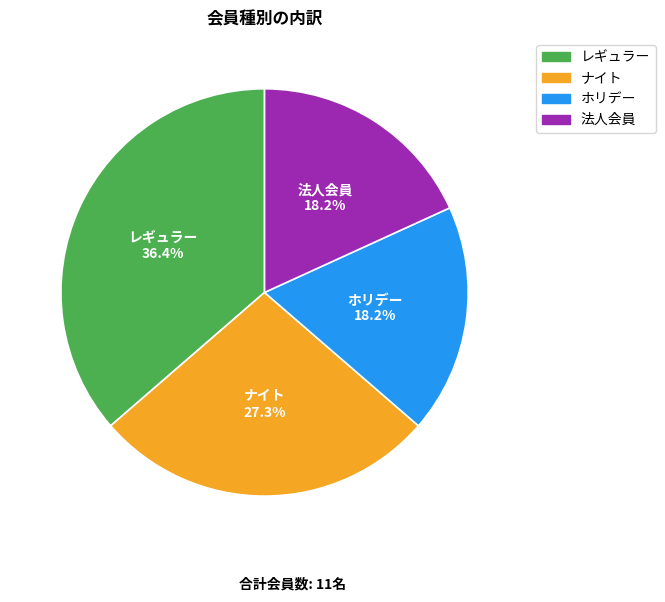

What is the ratio of the value at ホリデー to the value at レギュラー?

0.5